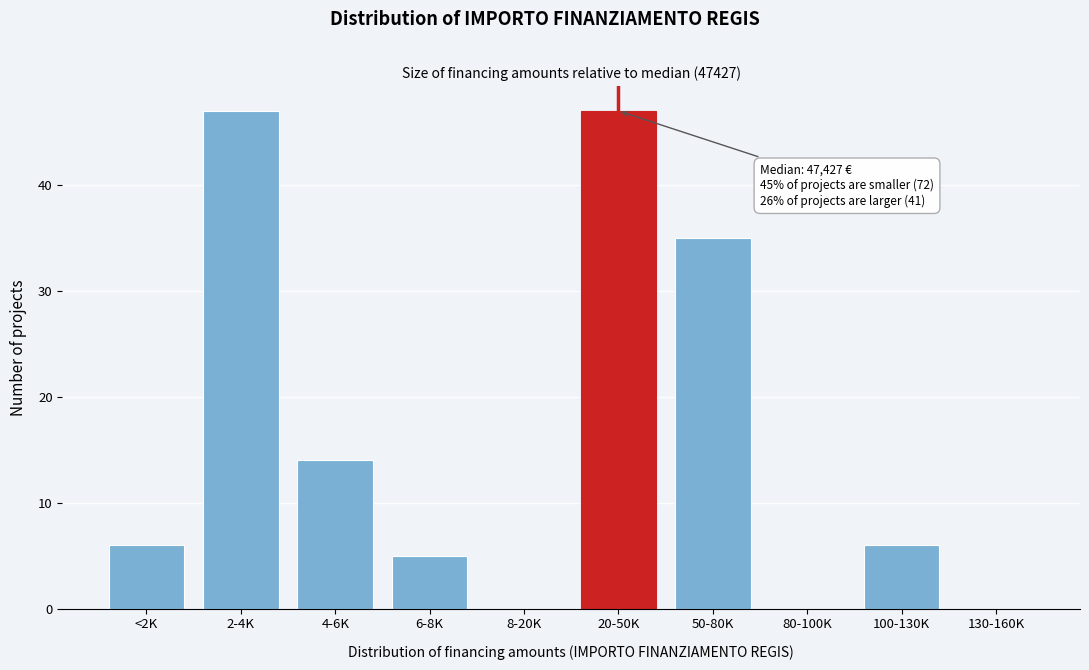

Reading left to right, extract all data points from this chart.

<2K=6	2-4K=47	4-6K=14	6-8K=5	8-20K=0	20-50K=47	50-80K=35	80-100K=0	100-130K=6	130-160K=0